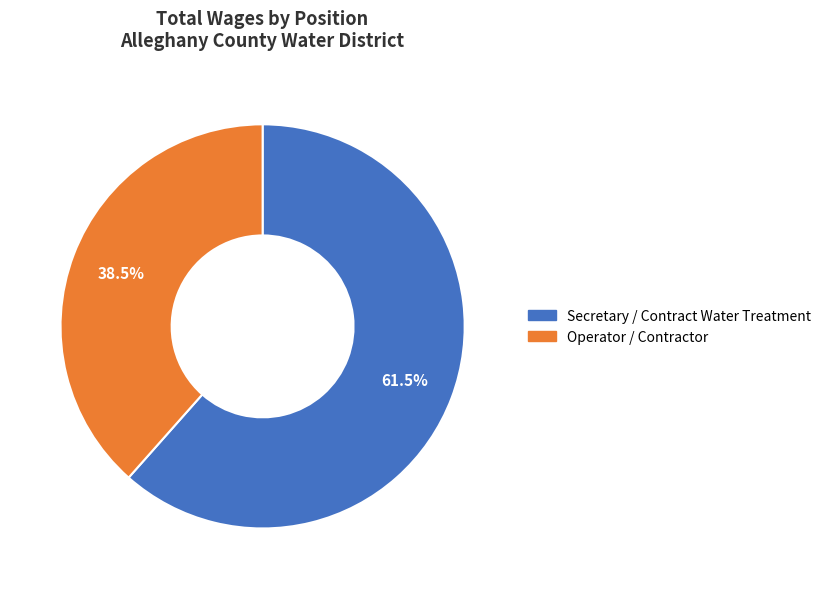

Count the number of slices in the pie.

2